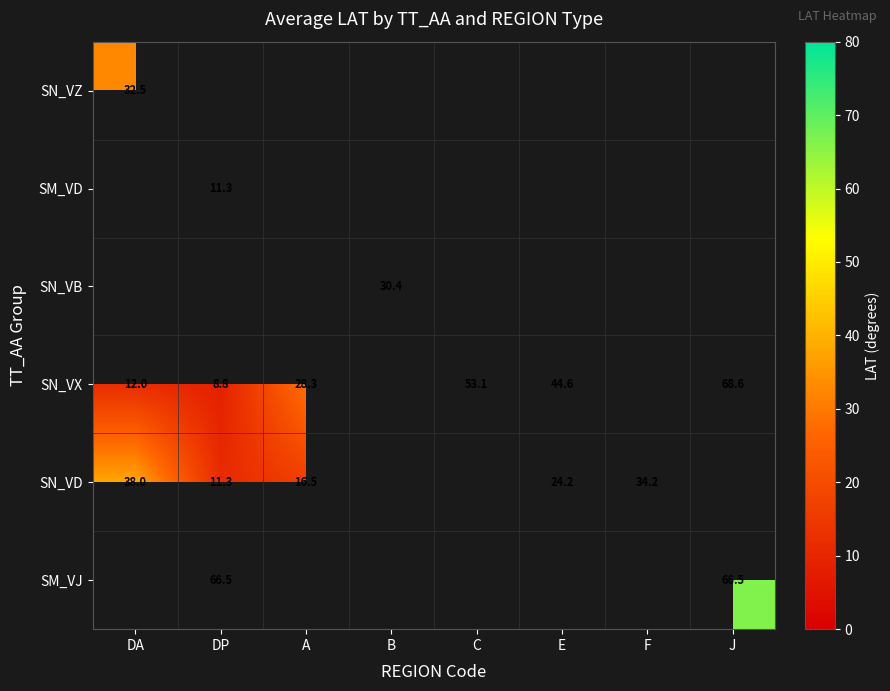

The value of SN_VD at E is 24.2. True or false?

True